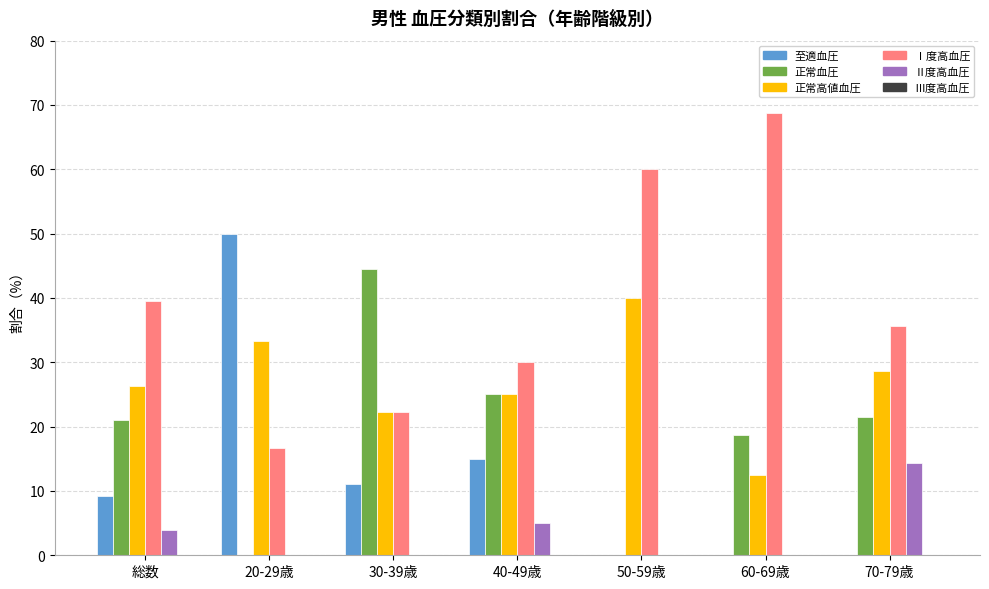

At which label is Ⅰ度高血圧 closest to 42?

総数